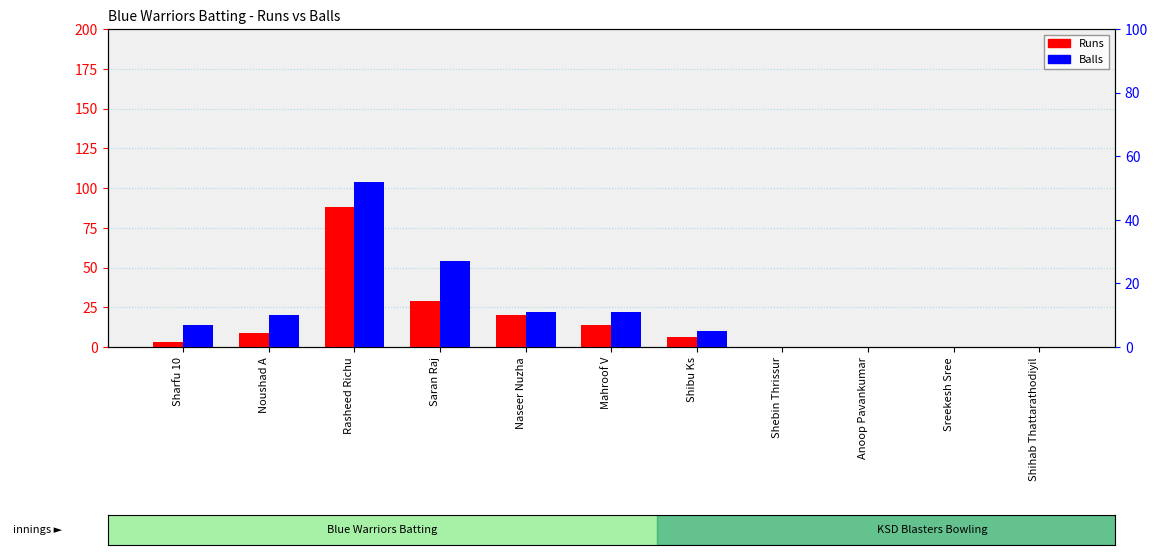

True or false: Runs has a value of 32 at Shebin Thrissur.

False